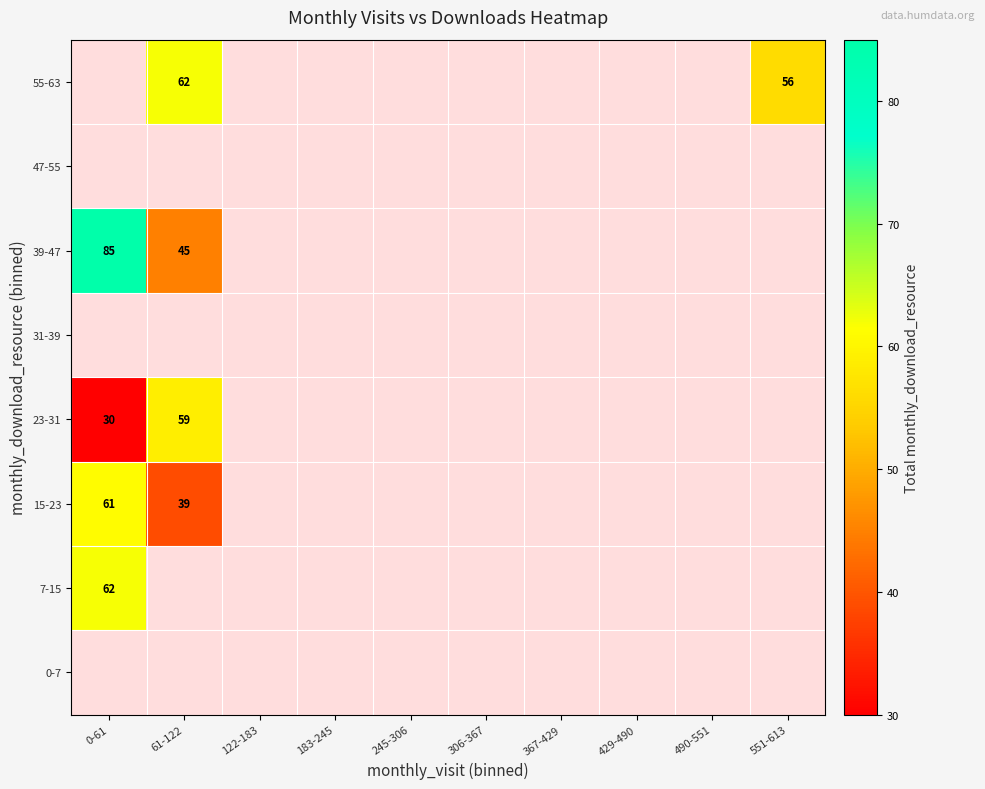

The value of 55-63 at 551-613 is 98. True or false?

False